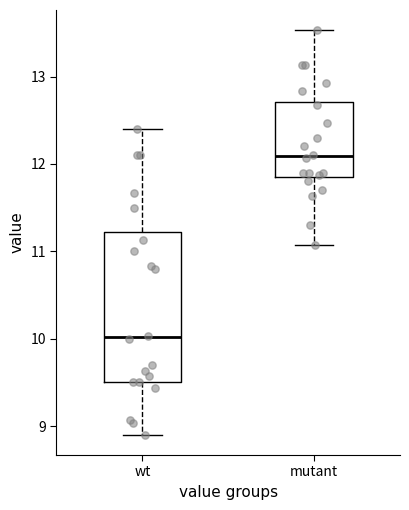

Where does the upper whisker of the box for mutant end on the y-axis? The values are not printed on the chart, so give them approximately, as read against the axis.

13.5